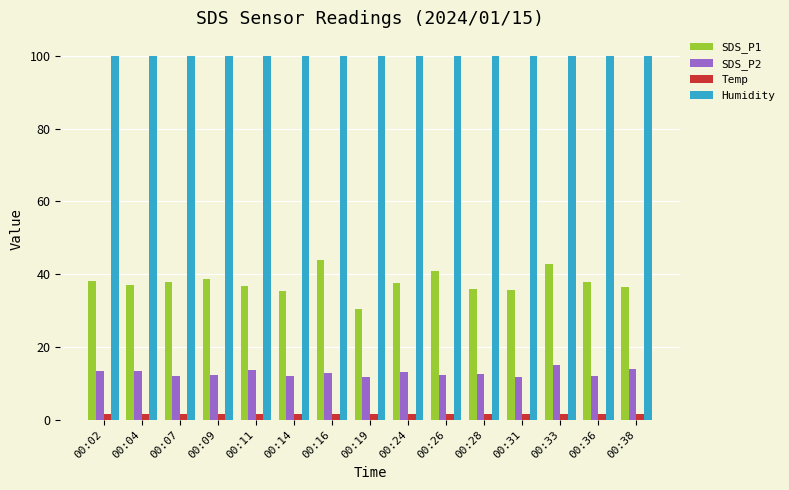

At which label does SDS_P2 first exceed 12?

00:02